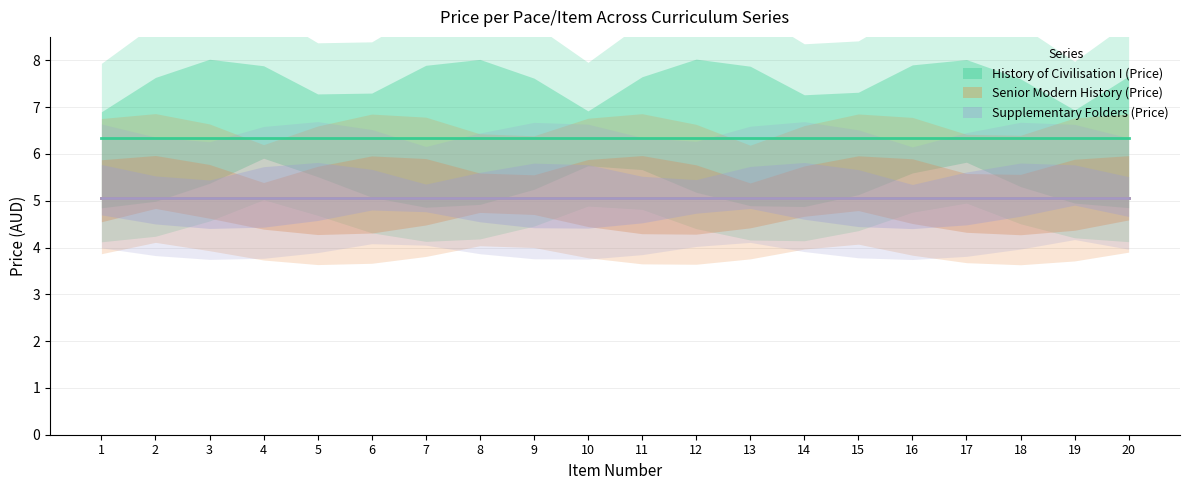

Reading right to left, extract all data points from this chart.

History of Civilisation I (Price): 20=6.3	19=6.3	18=6.3	17=6.3	16=6.3	15=6.3	14=6.3	13=6.3	12=6.3	11=6.3	10=6.3	9=6.3	8=6.3	7=6.3	6=6.3	5=6.3	4=6.3	3=6.3	2=6.3	1=6.3
Senior Modern History (Price): 20=5.1	19=5.1	18=5.1	17=5.1	16=5.1	15=5.1	14=5.1	13=5.1	12=5.1	11=5.1	10=5.1	9=5.1	8=5.1	7=5.1	6=5.1	5=5.1	4=5.1	3=5.1	2=5.1	1=5.1
Supplementary Folders (Price): 20=5.1	19=5.1	18=5.1	17=5.1	16=5.1	15=5.1	14=5.1	13=5.1	12=5.1	11=5.1	10=5.1	9=5.1	8=5.1	7=5.1	6=5.1	5=5.1	4=5.1	3=5.1	2=5.1	1=5.1